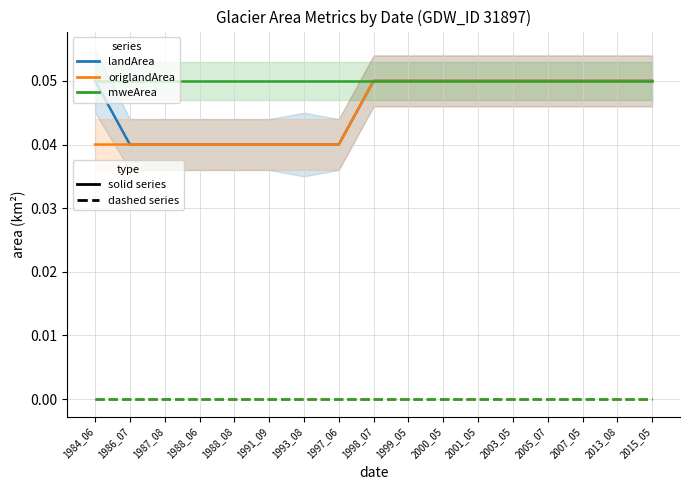

Read the landArea value at 2001_05.

0.1